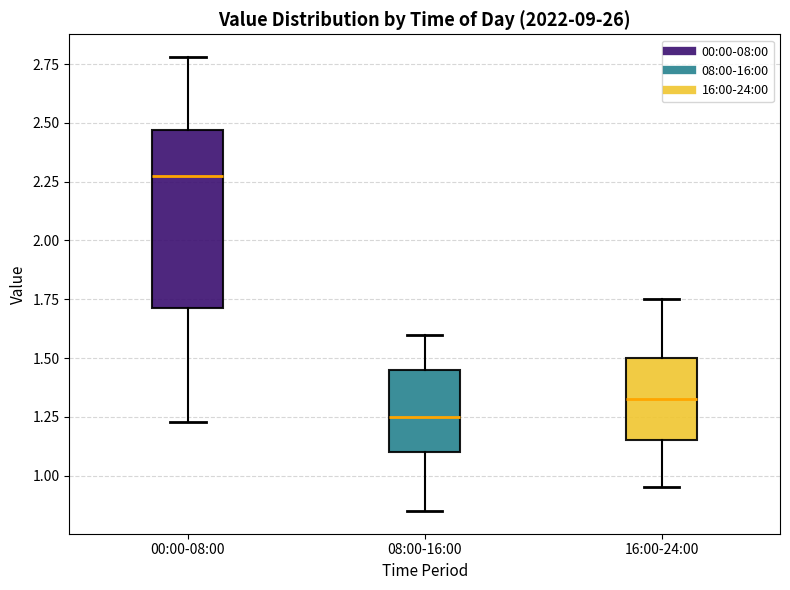

Which box has the highest median line?

00:00-08:00